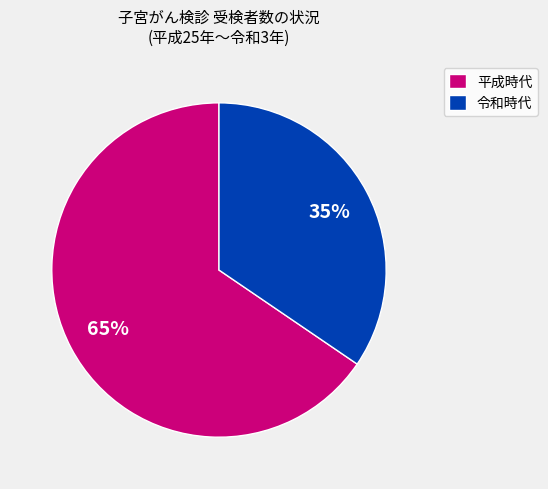

To the nearest percent, what is the combined percentage of 令和時代 and 平成時代?

100%